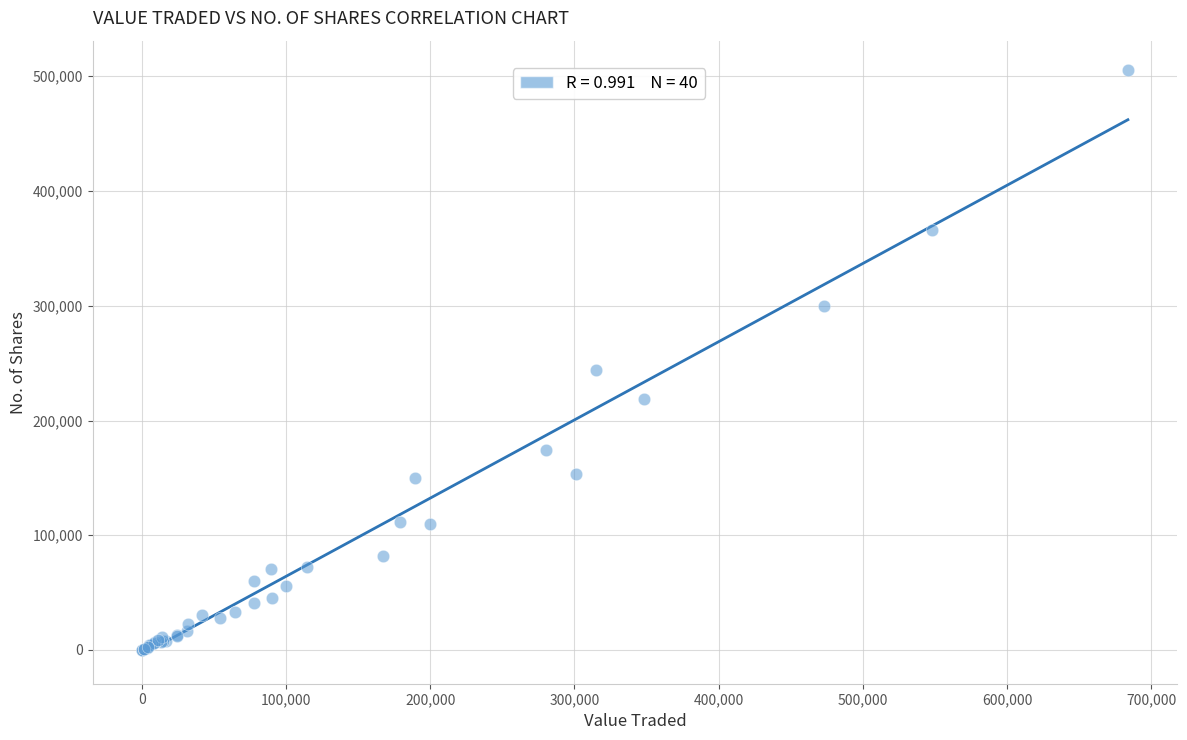

What Y value in the scatter plot is closest to 252788?

244247